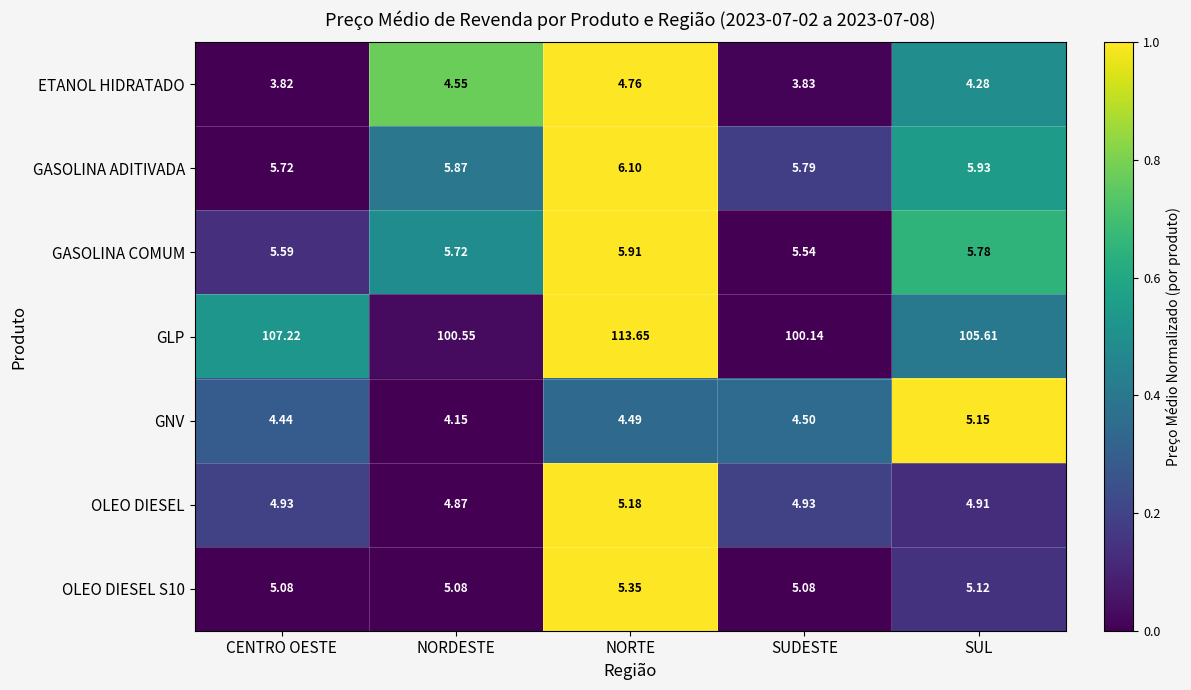

Which series has the widest spread of values?

GLP